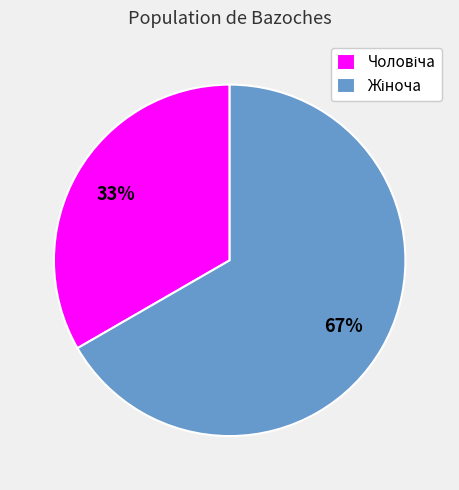

Is there a majority slice in this chart?

Yes